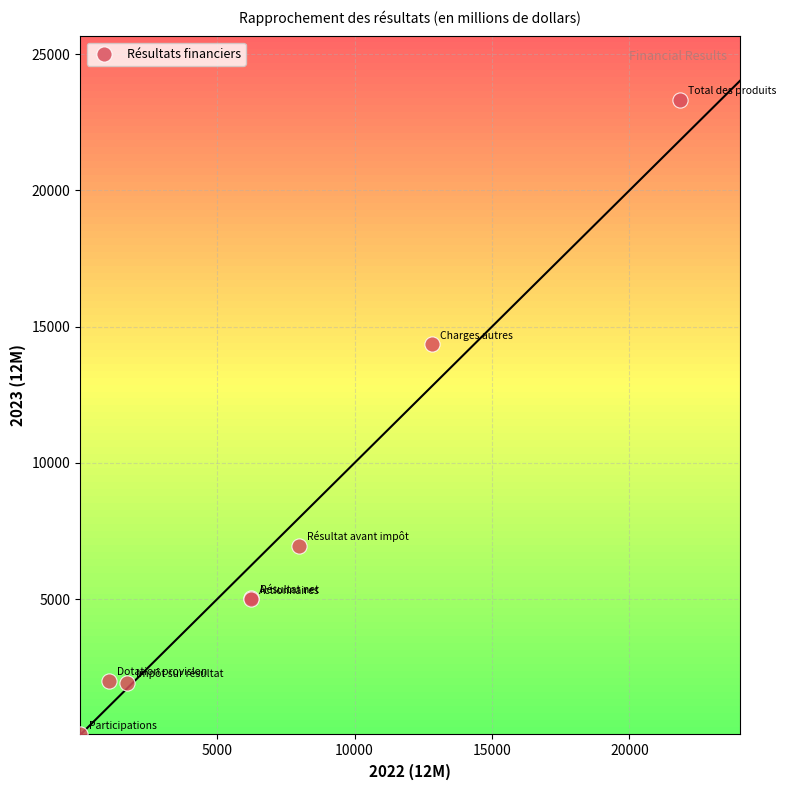

What Y value in the scatter plot is closest to 11680?

14349